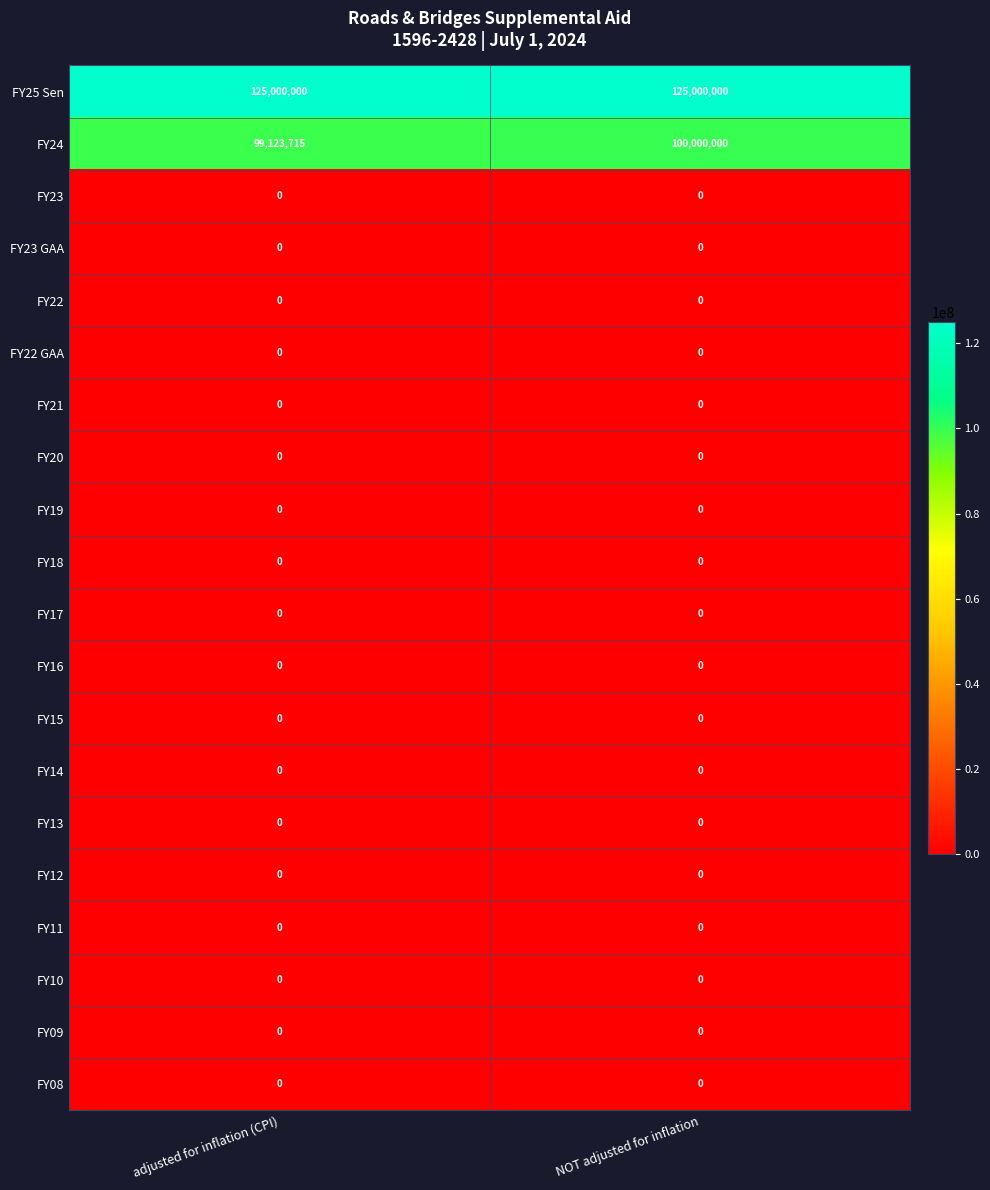

True or false: FY09 has a value of 0 at adjusted for inflation (CPI).

True